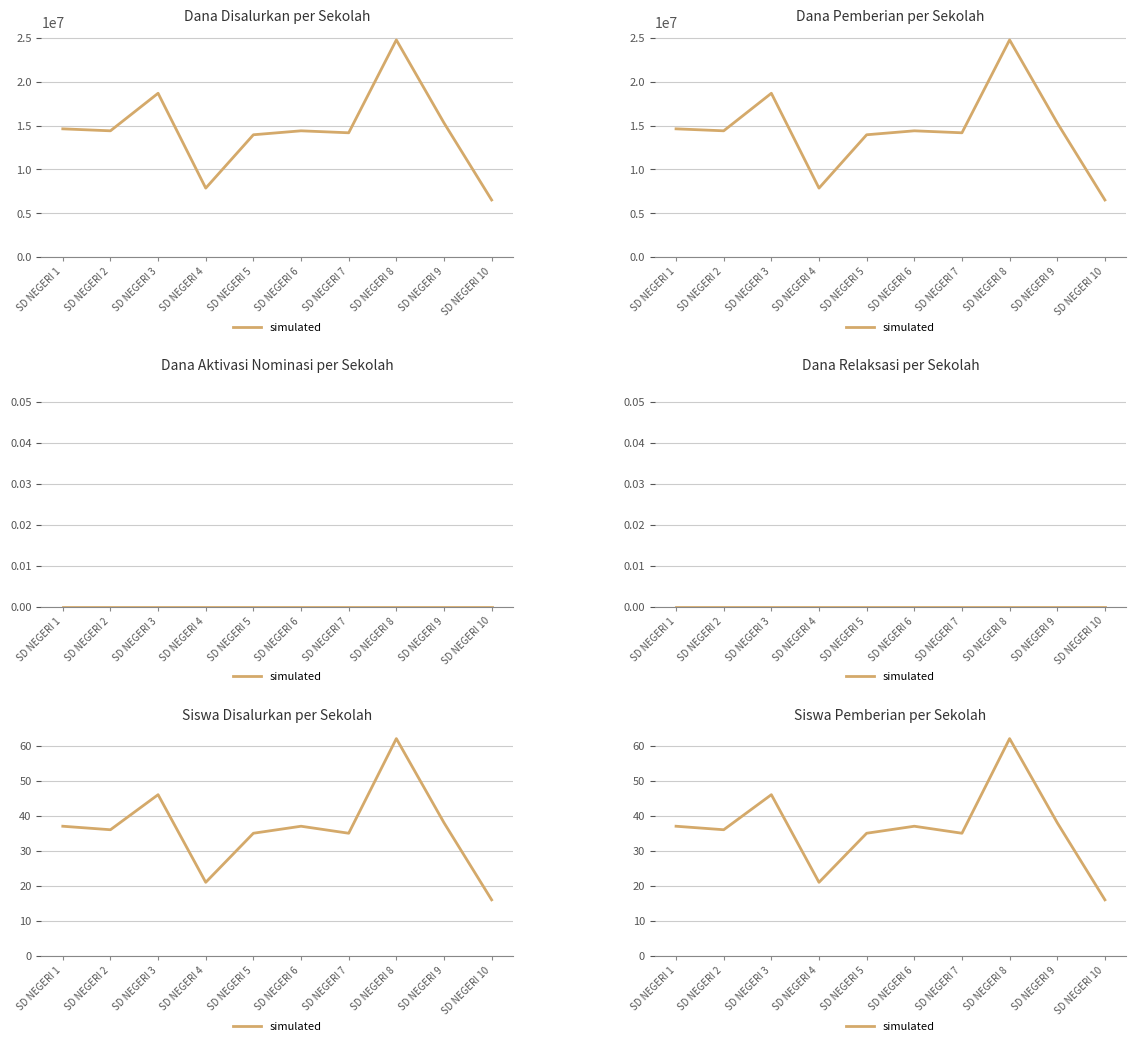

Rank the categories by value from highest to lowest.

SD NEGERI 8, SD NEGERI 3, SD NEGERI 9, SD NEGERI 1, SD NEGERI 6, SD NEGERI 2, SD NEGERI 5, SD NEGERI 7, SD NEGERI 4, SD NEGERI 10